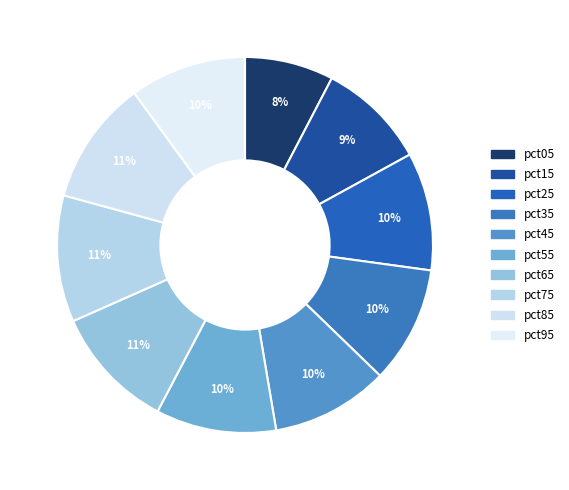

Rank the categories by value from highest to lowest.

pct75, pct85, pct65, pct55, pct25, pct45, pct35, pct95, pct15, pct05